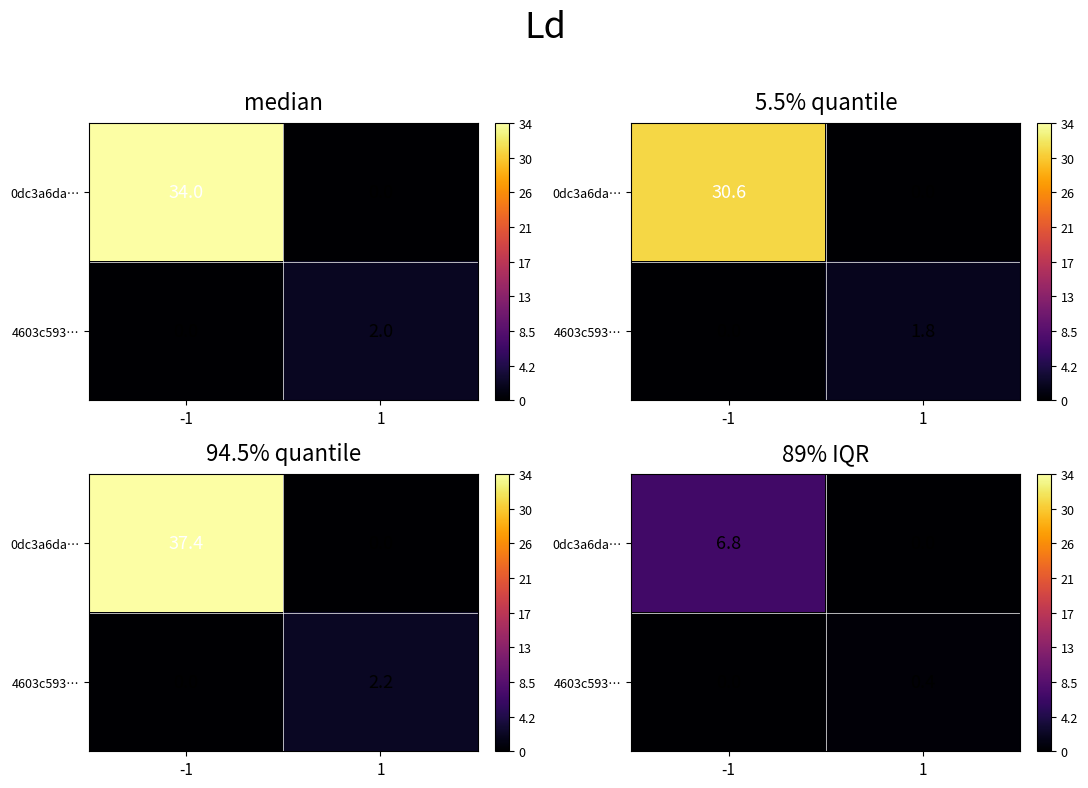

Where is 4603c593… nearest to the value 0?

-1